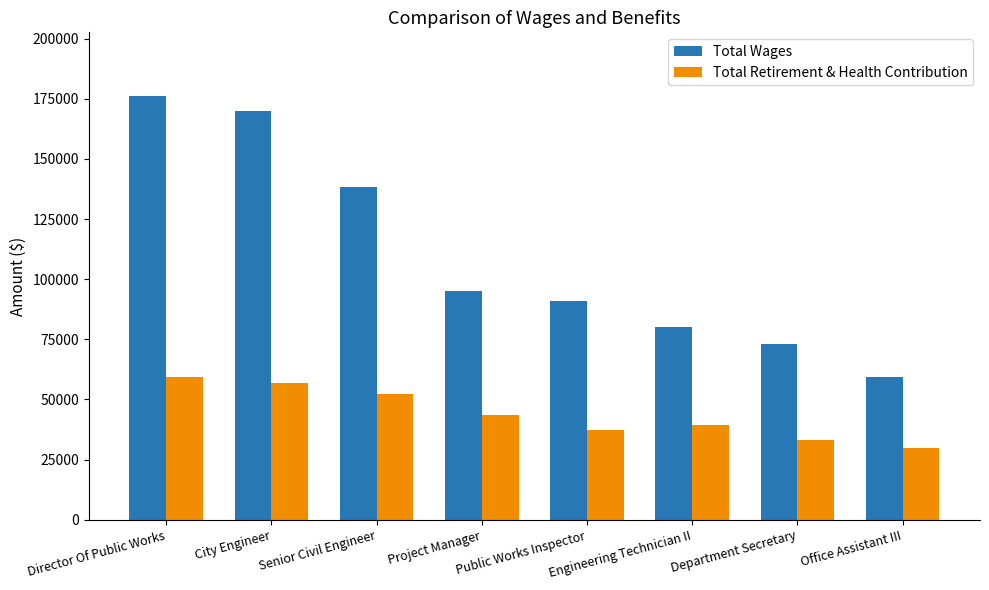

How many categories are shown in the chart?

8